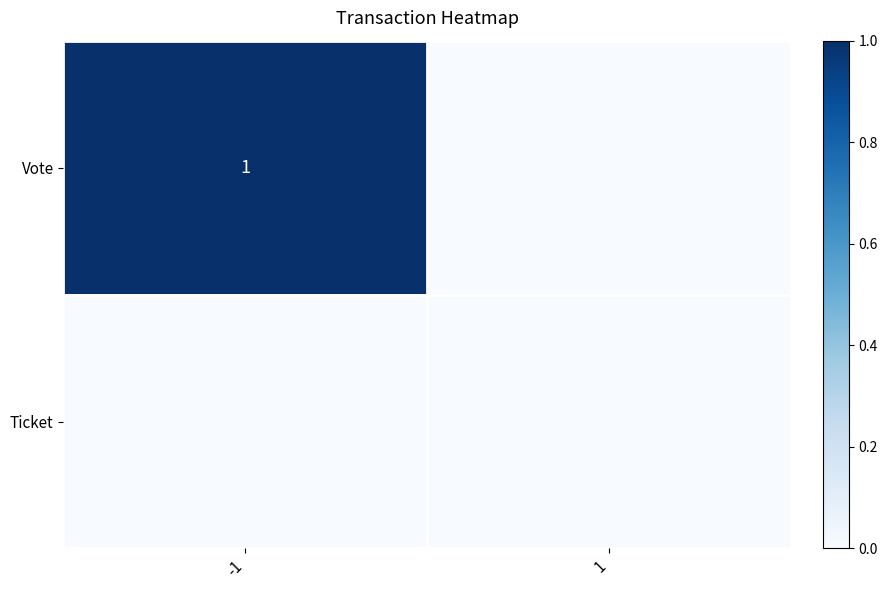

What is the spread (max minus min) of values at -1?

1